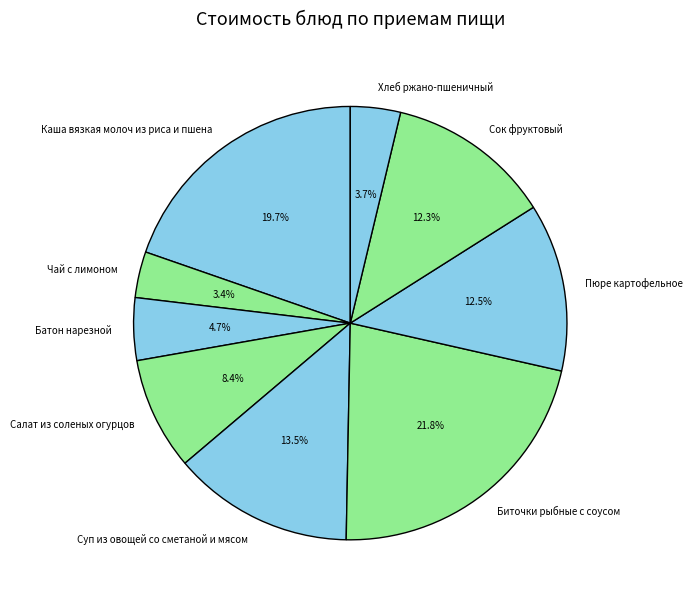

True or false: Биточки рыбные с соусом accounts for 10% of the total.

False